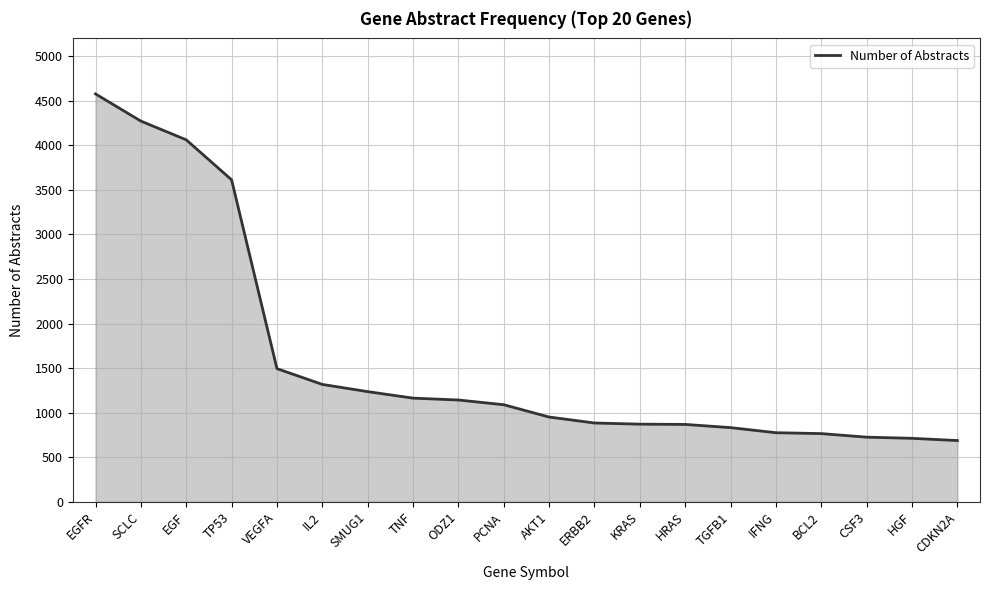

Count the number of categories in the chart.

20